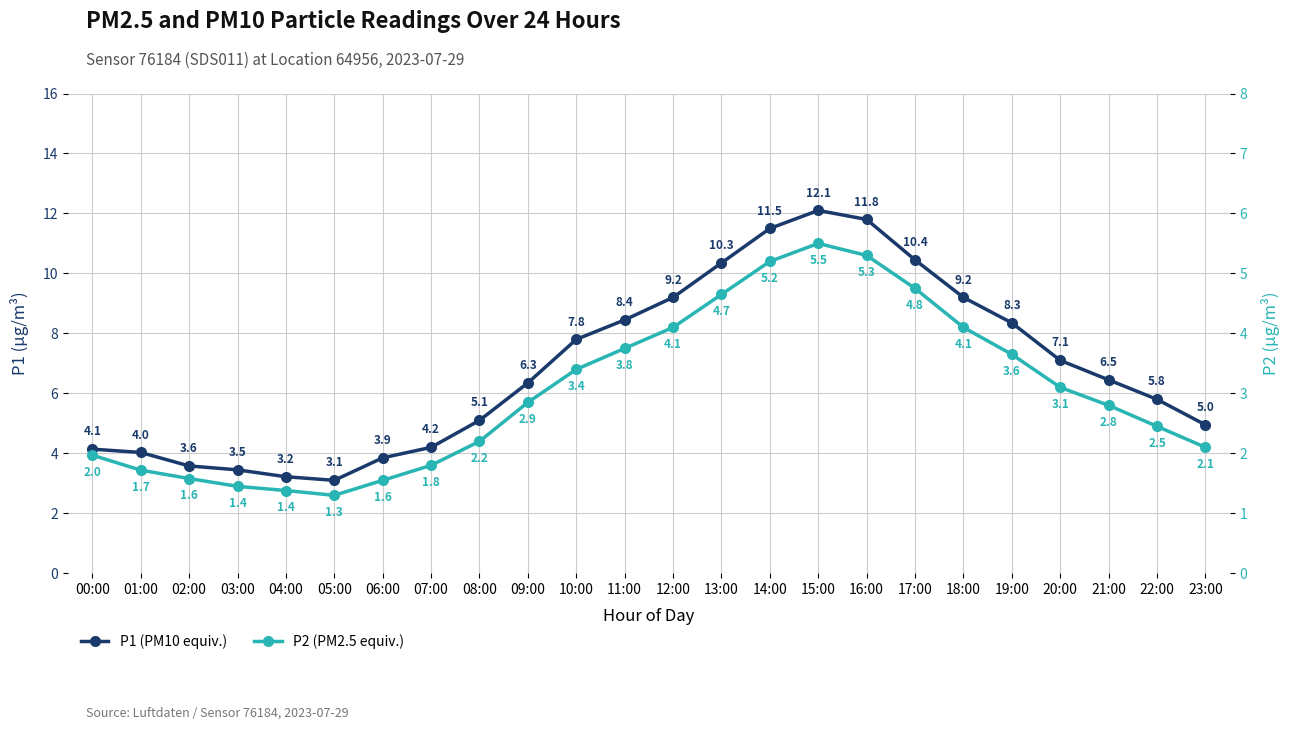

Is this an area chart (filled region under the line)?

No